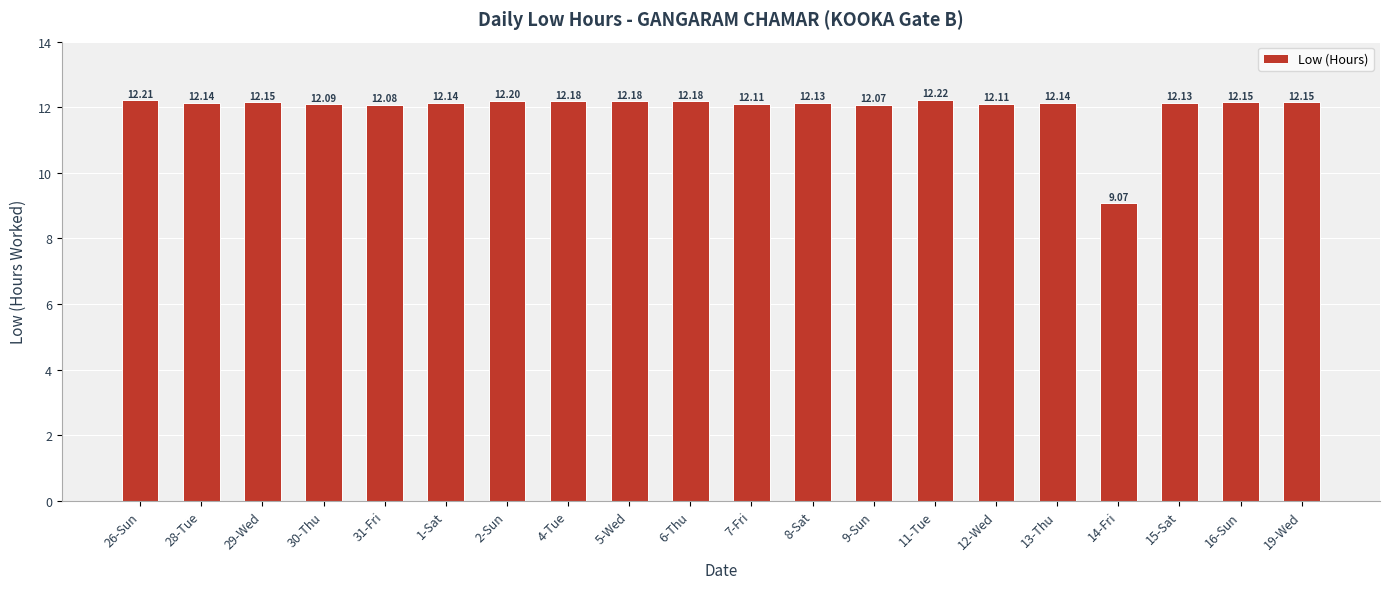

The value at 11-Tue is 16.6. True or false?

False